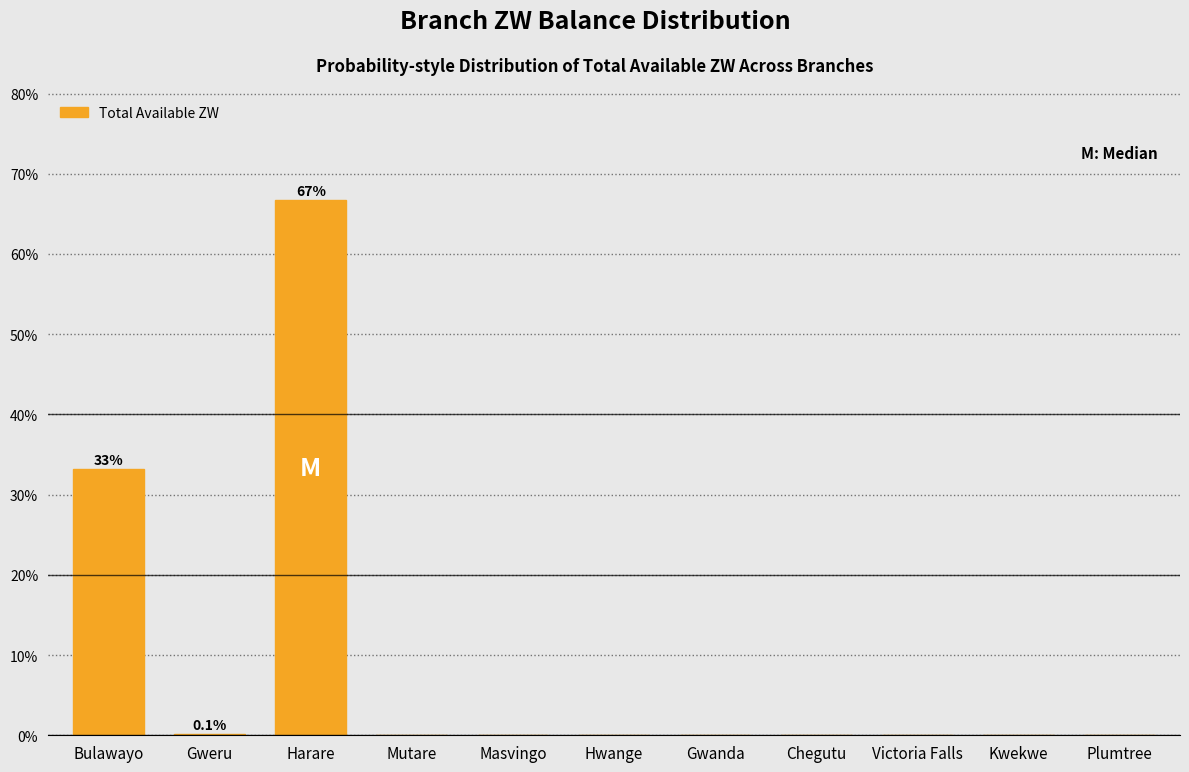

What is the greatest value displayed?

66.7